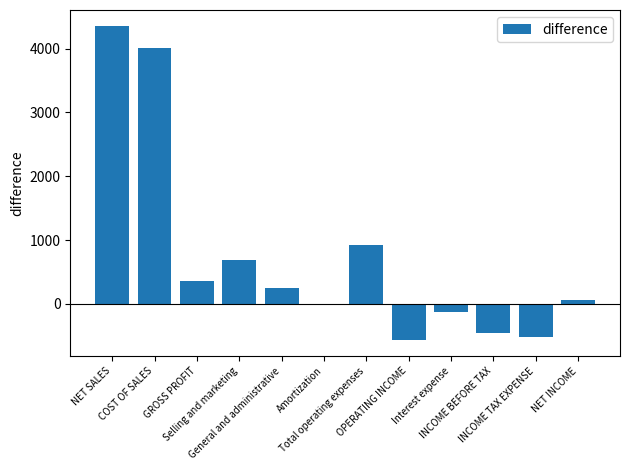

Between GROSS PROFIT and Total operating expenses, which is larger?

Total operating expenses